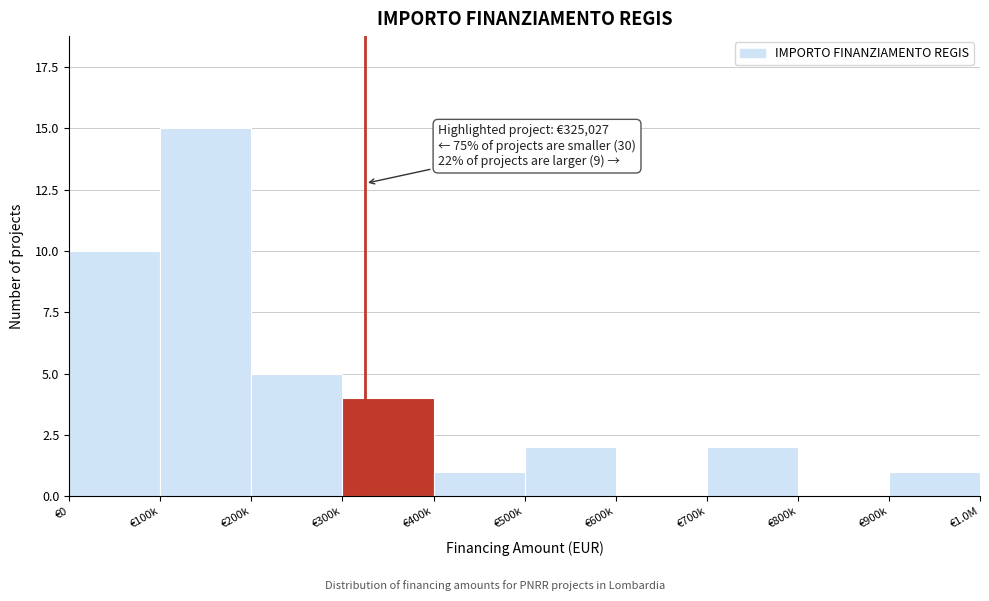

Reading left to right, extract all data points from this chart.

€0=10	€100k=15	€200k=5	€300k=4	€400k=1	€500k=2	€600k=0	€700k=2	€800k=0	€900k=1